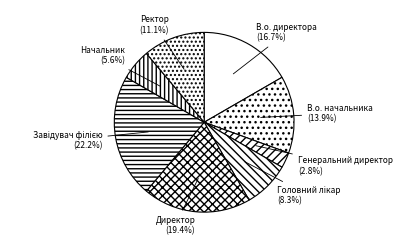

Which has a higher value, Генеральний директор or Начальник?

Начальник